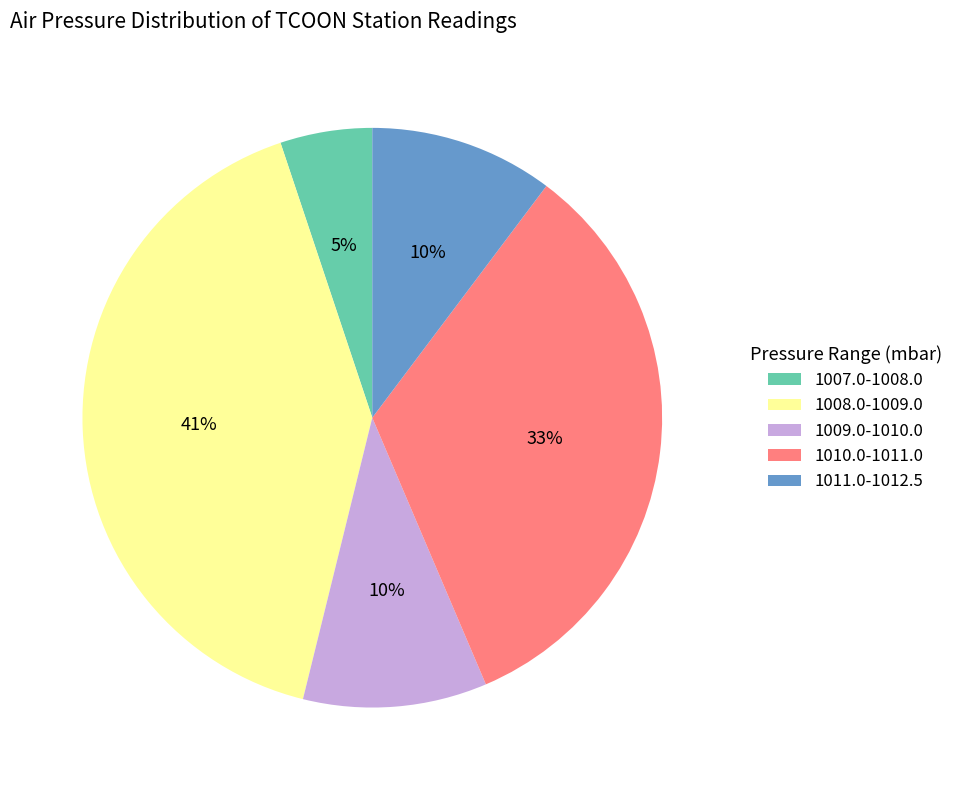

Is it true that 1009.0-1010.0 is 10% of the pie?

True